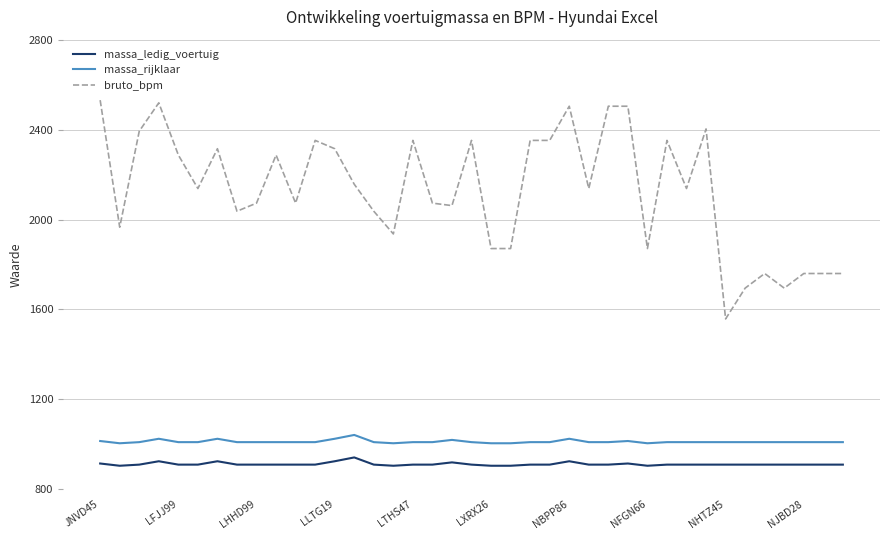

What is the minimum value for massa_rijklaar?

1005